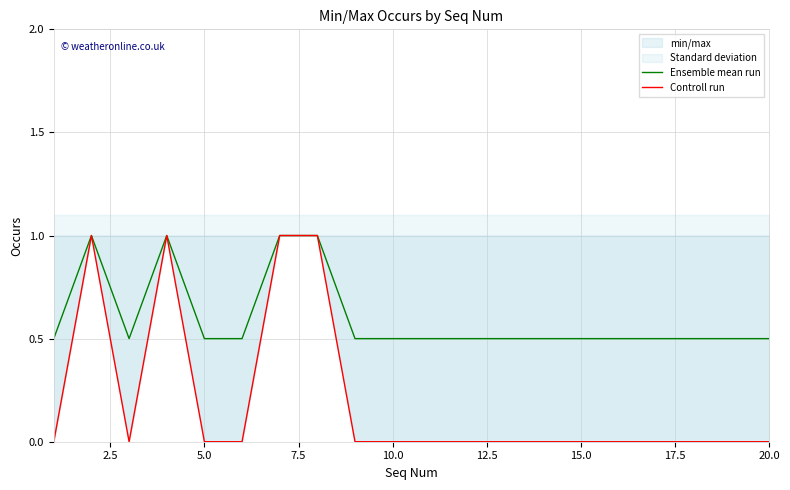

Is the value of Ensemble mean run at 10 greater than the value of Controll run at 2.5?

No